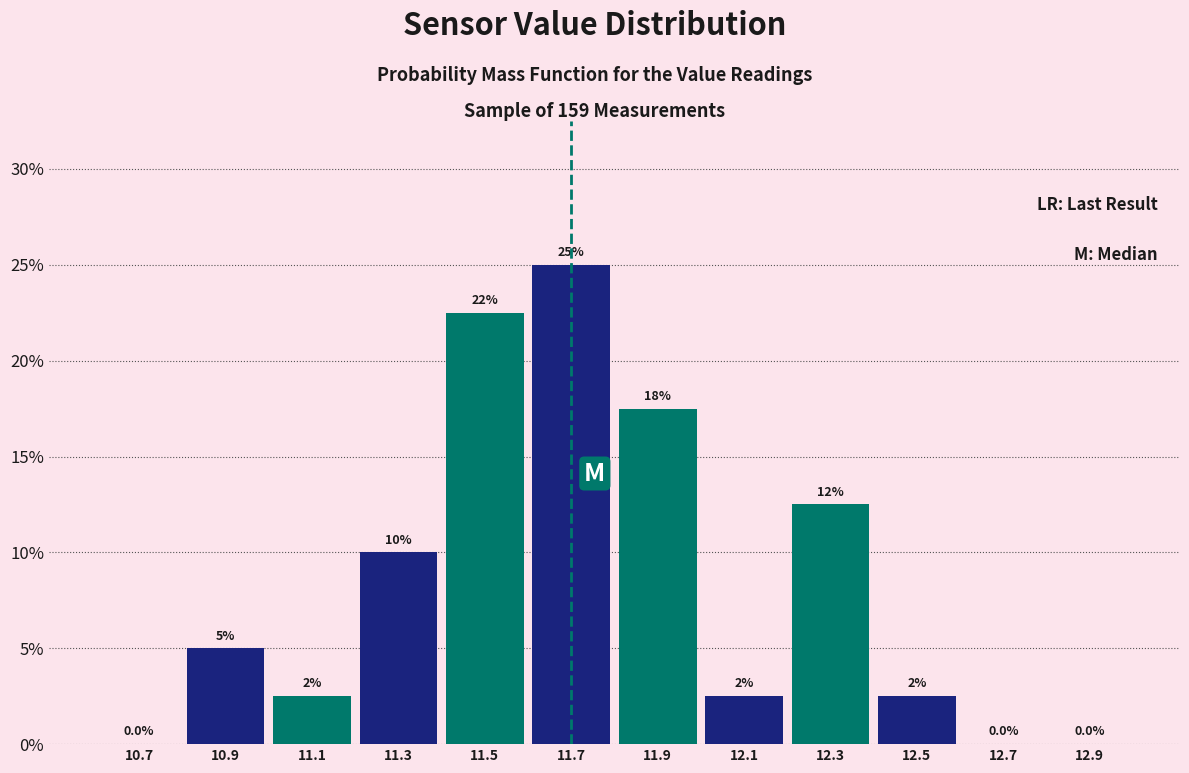

Which range on the x-axis has the tallest bar?

11.6 to 11.8